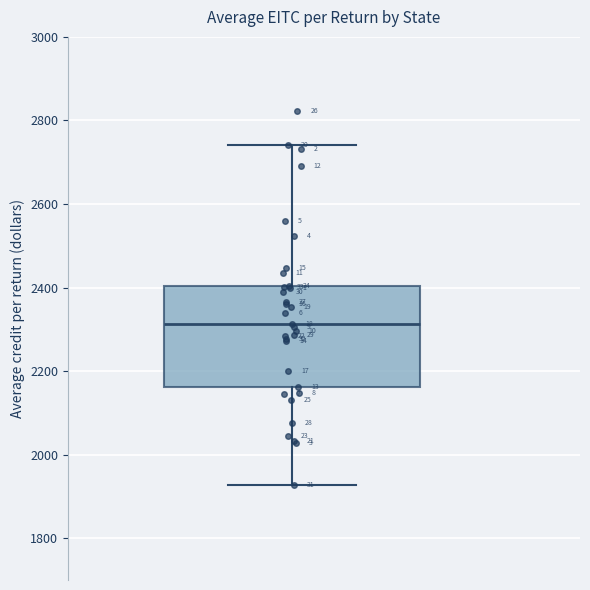

Where is the lower edge of the box on the y-axis? The values are not printed on the chart, so give them approximately, as read against the axis.

2160